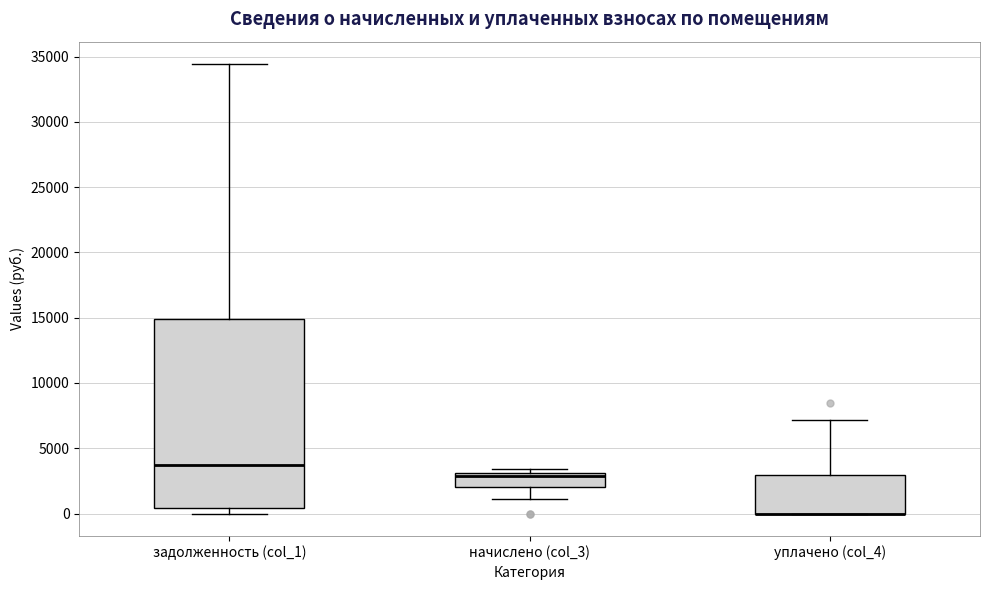

Which box is the tallest, from its lower edge to its upper edge?

задолженность (col_1)